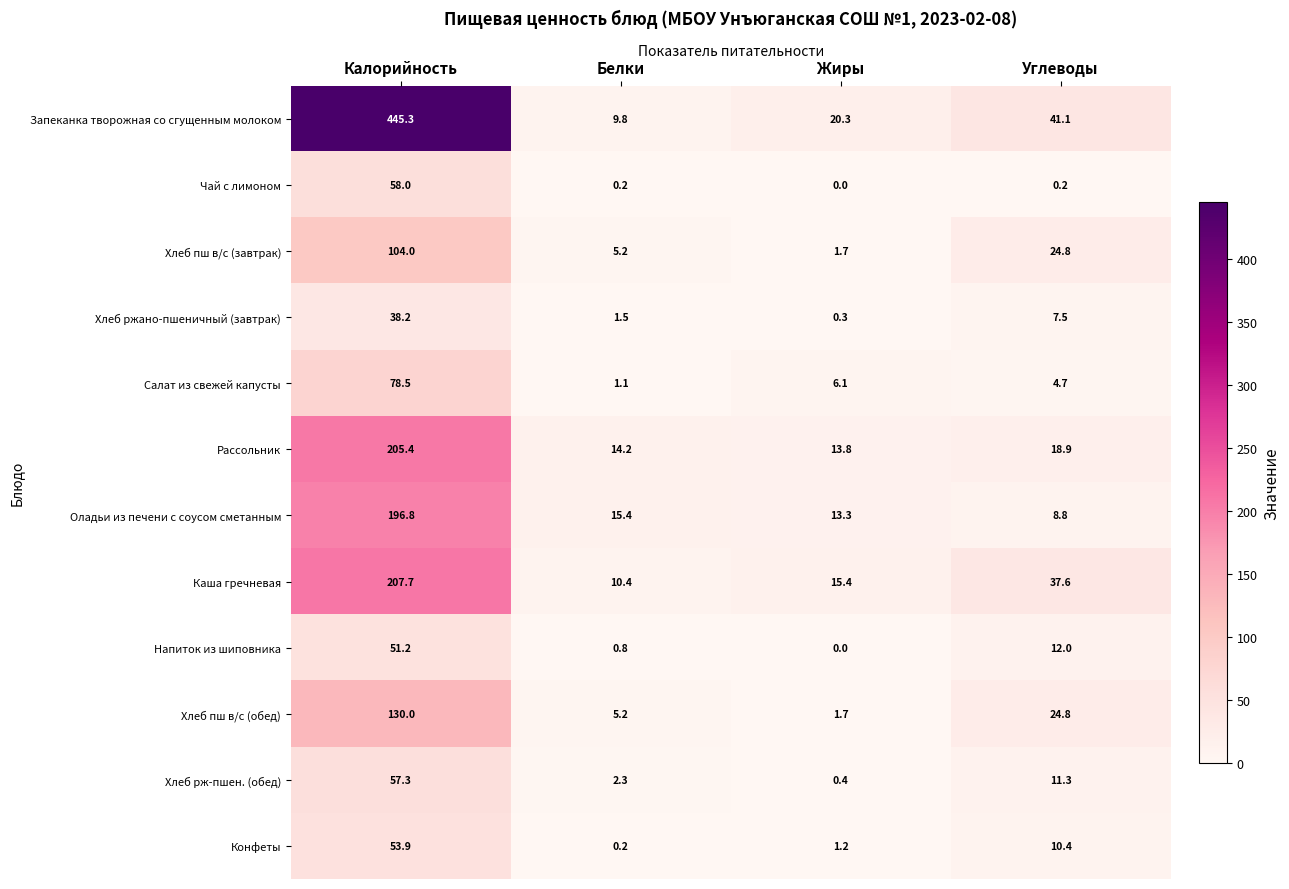

The value of Хлеб рж-пшен. (обед) at Калорийность is 57.3. True or false?

True